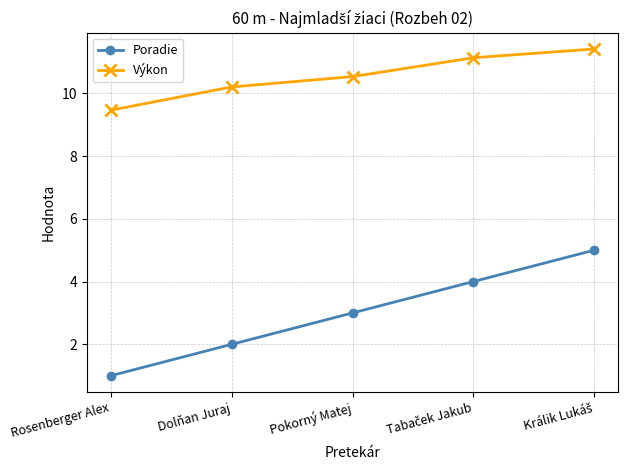

Reading right to left, transcribe all the data shown in this chart.

Poradie: 5.0	4.0	3.0	2.0	1.0
Výkon: 11.4	11.1	10.5	10.2	9.5